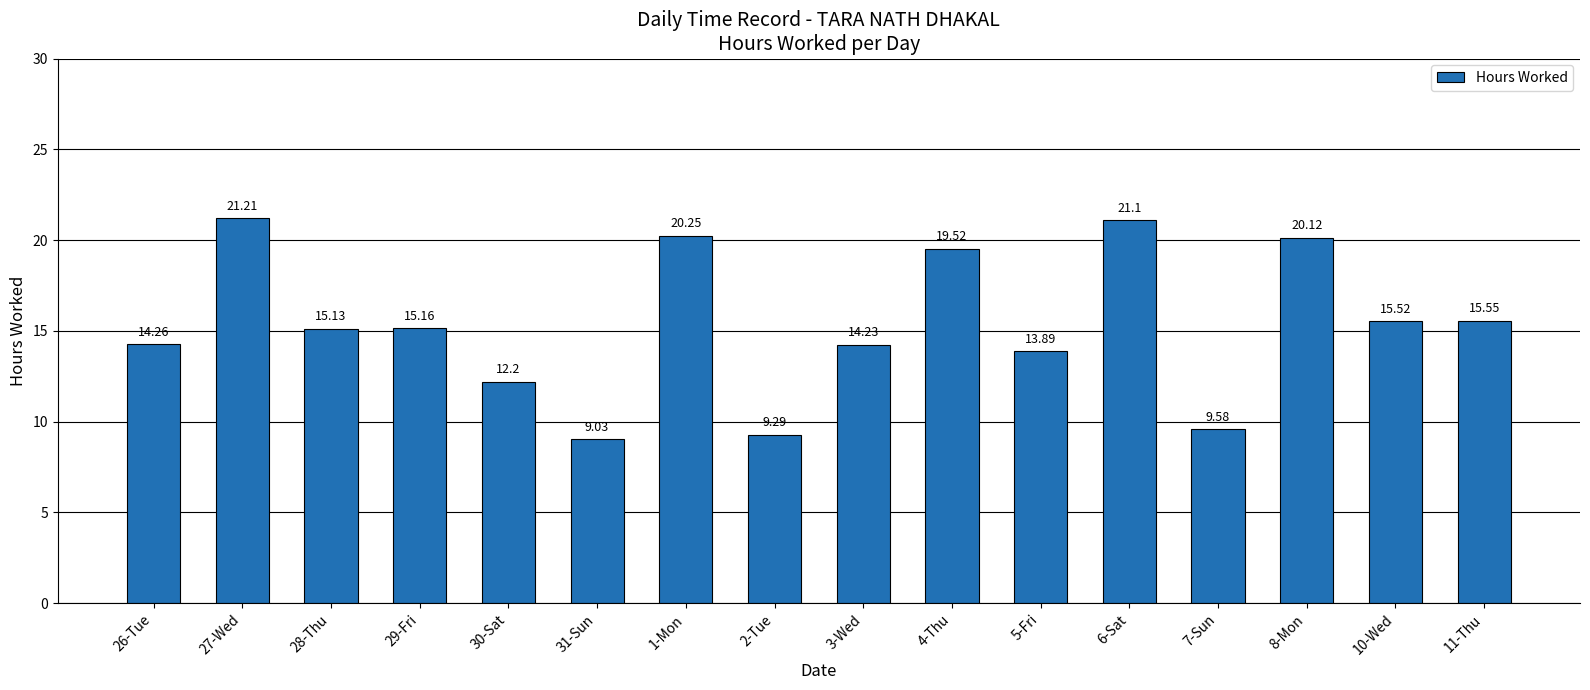

How many series are shown in this chart?

1